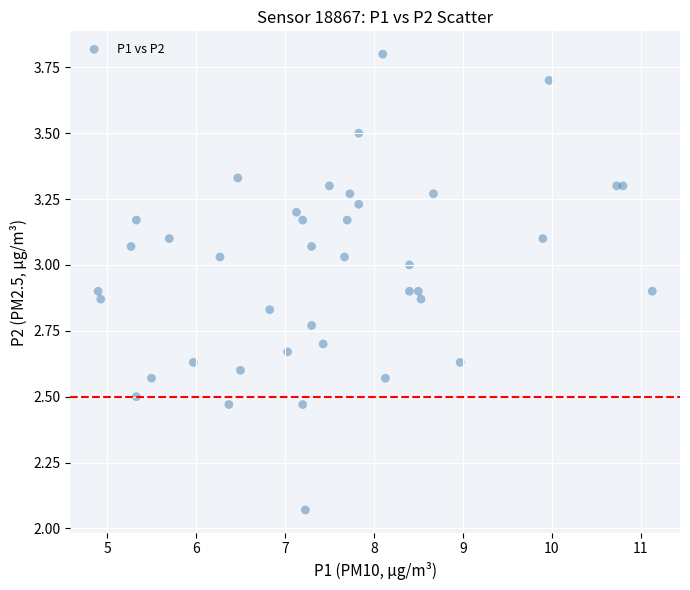

What is the range of Y values (max minus min)?

1.7